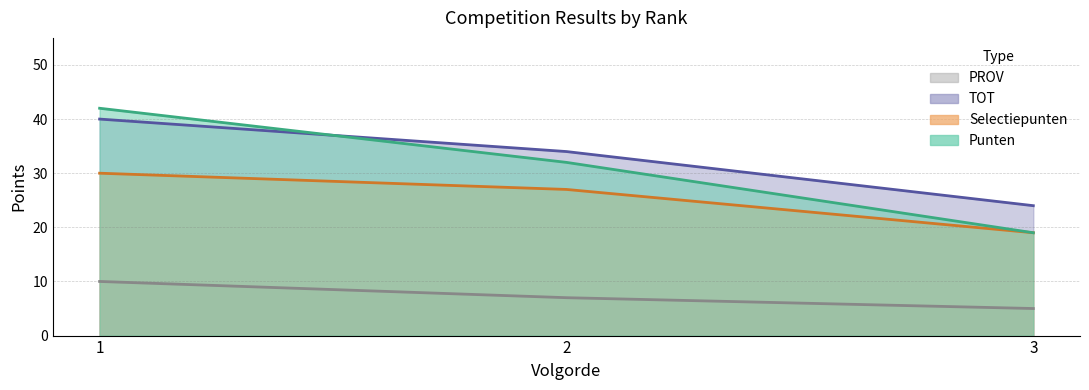

What is the spread (max minus min) of values at 3?

19